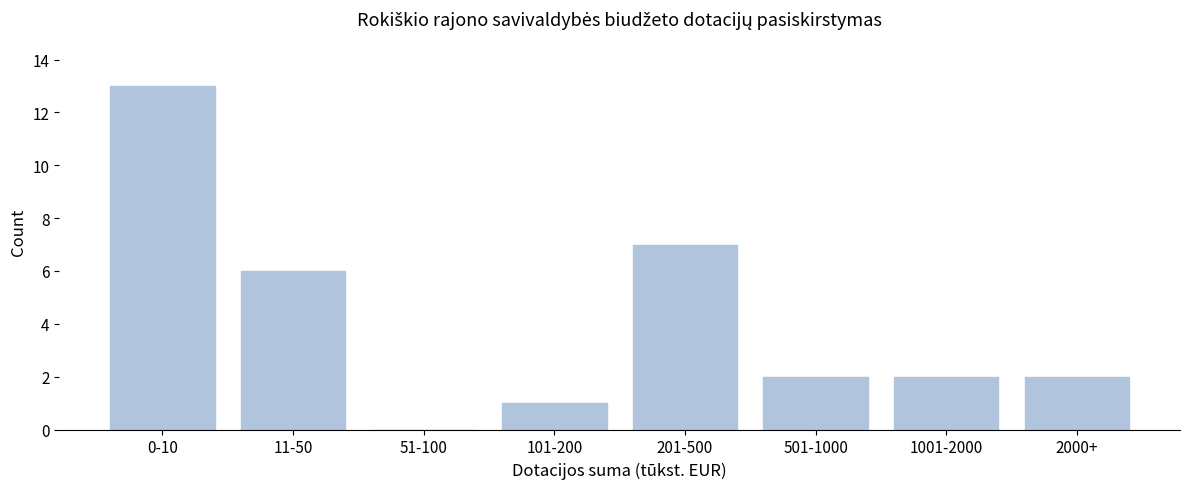

Reading right to left, what are all the values shown in this chart?

2000+=2	1001-2000=2	501-1000=2	201-500=7	101-200=1	51-100=0	11-50=6	0-10=13